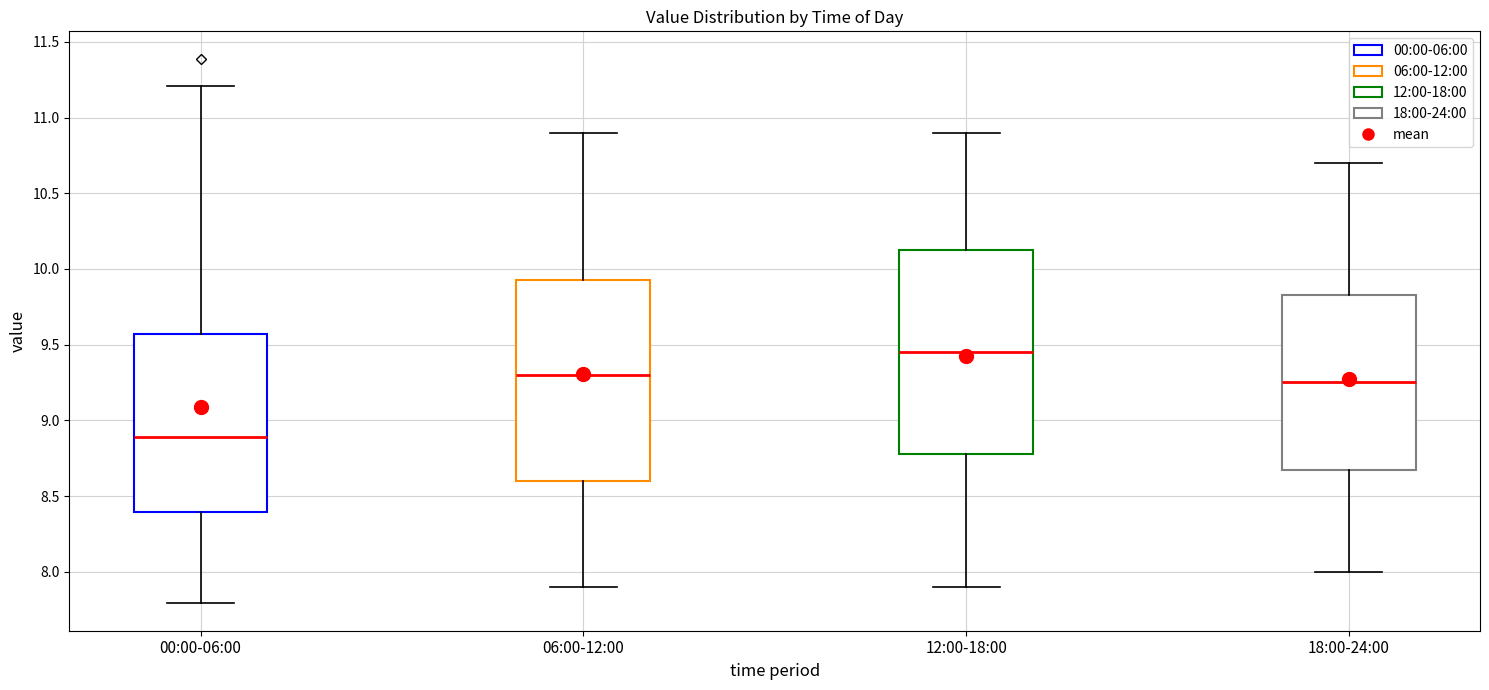

Reading left to right, transcribe this box plot: for each box, give where its median line is, the range the box spans, and where its two whiskers end, as read against the y-axis. The values are not printed on the chart, so give them approximately, as read against the axis.

00:00-06:00: median 8.90, box 8.40 to 9.55, whiskers 7.80 to 11.20
06:00-12:00: median 9.30, box 8.60 to 9.95, whiskers 7.90 to 10.90
12:00-18:00: median 9.45, box 8.80 to 10.15, whiskers 7.90 to 10.90
18:00-24:00: median 9.25, box 8.70 to 9.85, whiskers 8.00 to 10.70